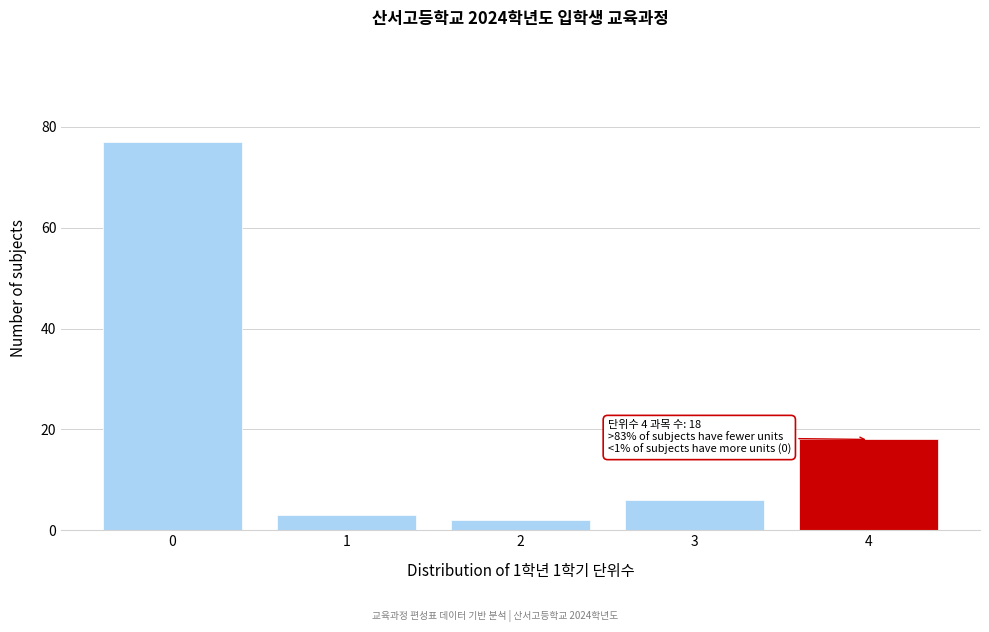

Reading right to left, transcribe all the data shown in this chart.

18	6	2	3	77